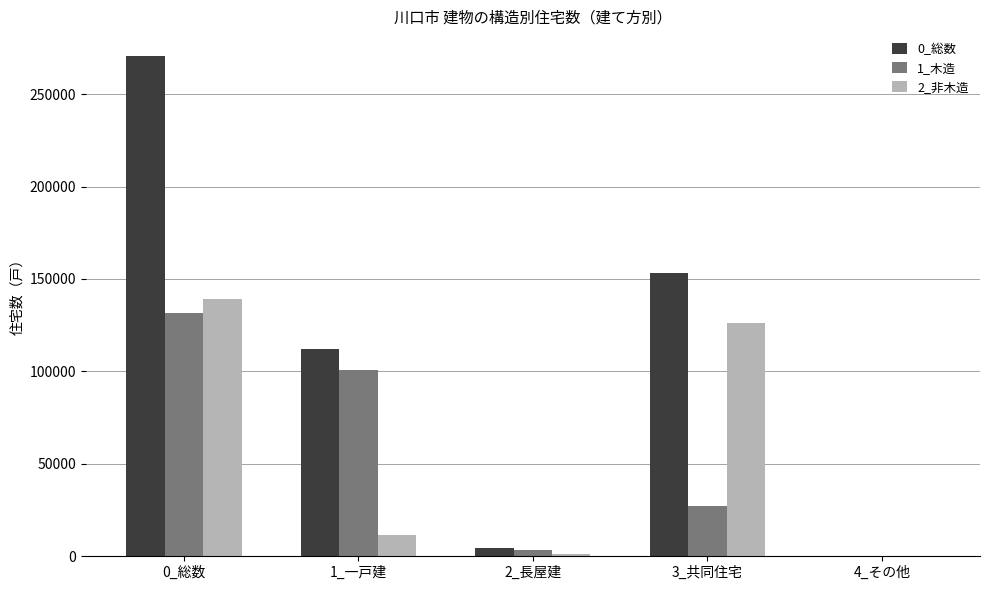

What is the sum of the 0_総数 values at 1_一戸建 and 4_その他?

112530